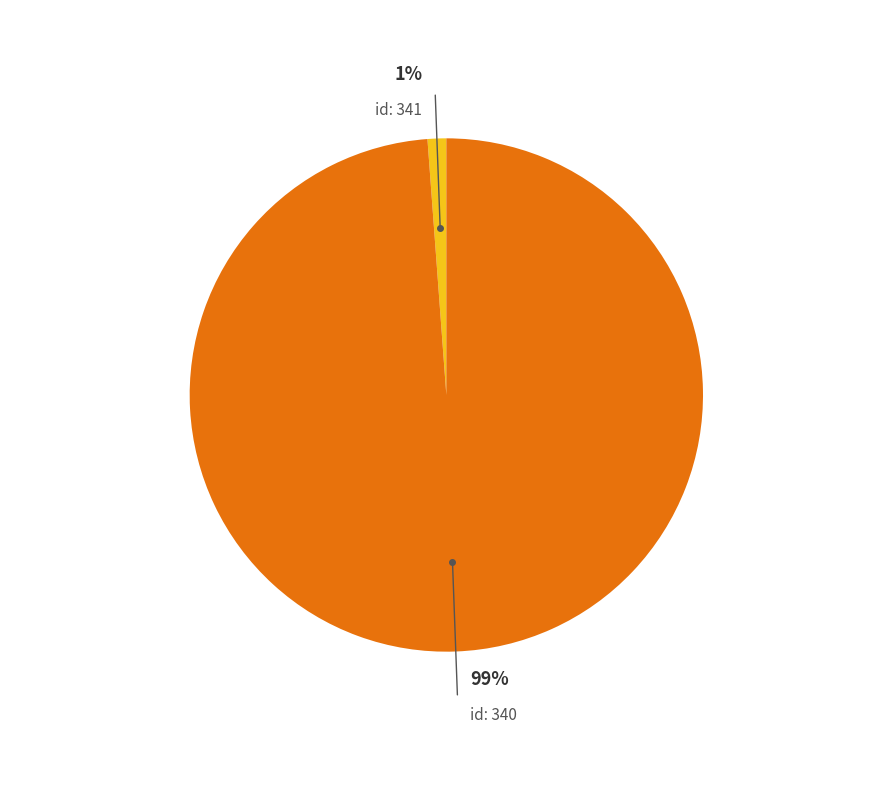

Is 340 the majority of the pie?

Yes